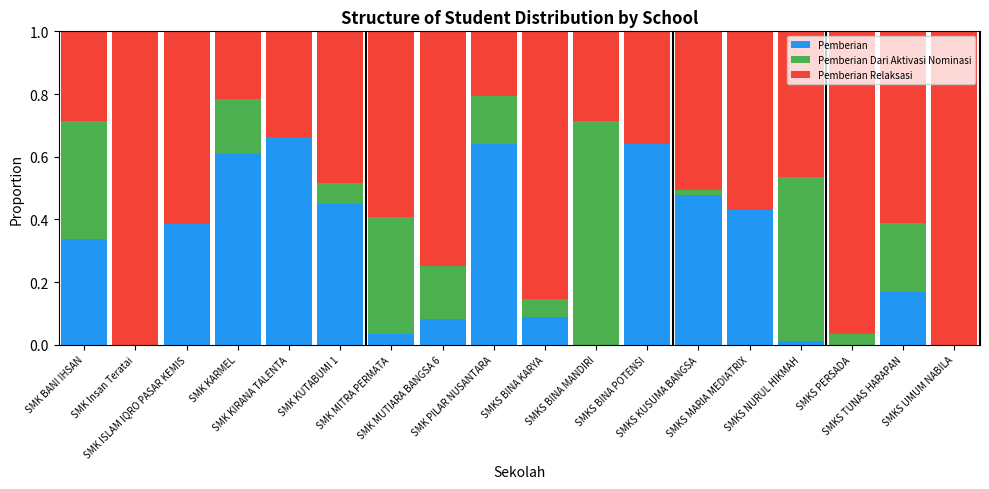

At how many categories does at least one series exceed 0?

18